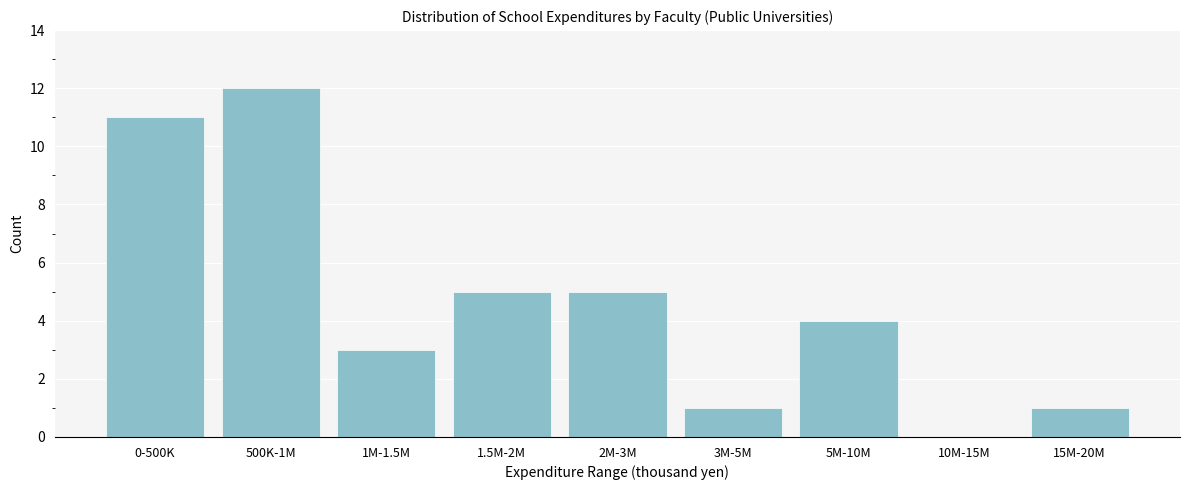

Reading left to right, list all the values displayed in this chart.

0-500K=11	500K-1M=12	1M-1.5M=3	1.5M-2M=5	2M-3M=5	3M-5M=1	5M-10M=4	10M-15M=0	15M-20M=1